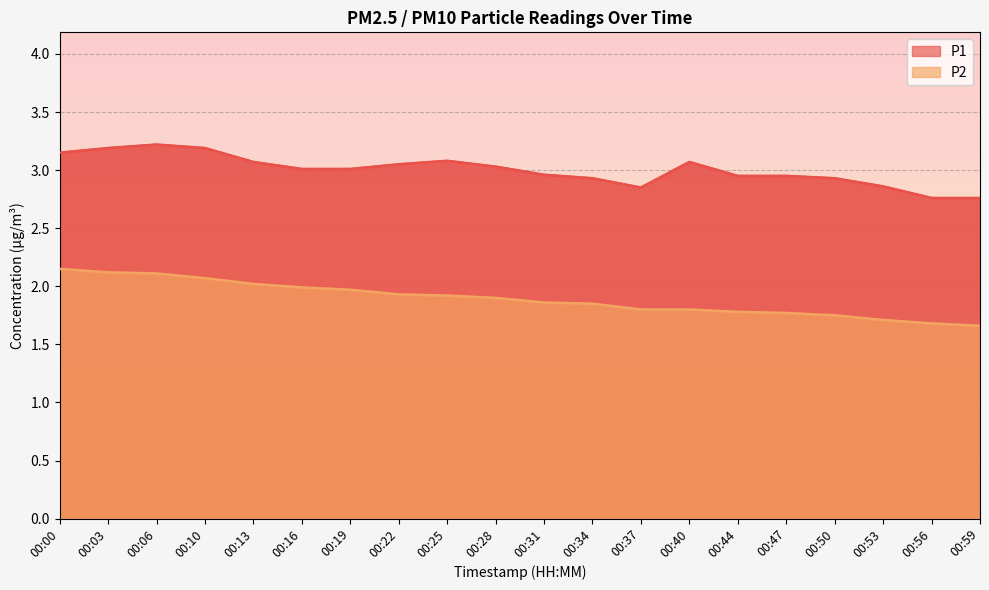

Reading right to left, transcribe all the data shown in this chart.

P1: 00:59=2.8	00:56=2.8	00:53=2.9	00:50=2.9	00:47=3.0	00:44=3.0	00:40=3.1	00:37=2.9	00:34=2.9	00:31=3.0	00:28=3.0	00:25=3.1	00:22=3.0	00:19=3.0	00:16=3.0	00:13=3.1	00:10=3.2	00:06=3.2	00:03=3.2	00:00=3.1
P2: 00:59=1.7	00:56=1.7	00:53=1.7	00:50=1.8	00:47=1.8	00:44=1.8	00:40=1.8	00:37=1.8	00:34=1.9	00:31=1.9	00:28=1.9	00:25=1.9	00:22=1.9	00:19=2.0	00:16=2.0	00:13=2.0	00:10=2.1	00:06=2.1	00:03=2.1	00:00=2.1